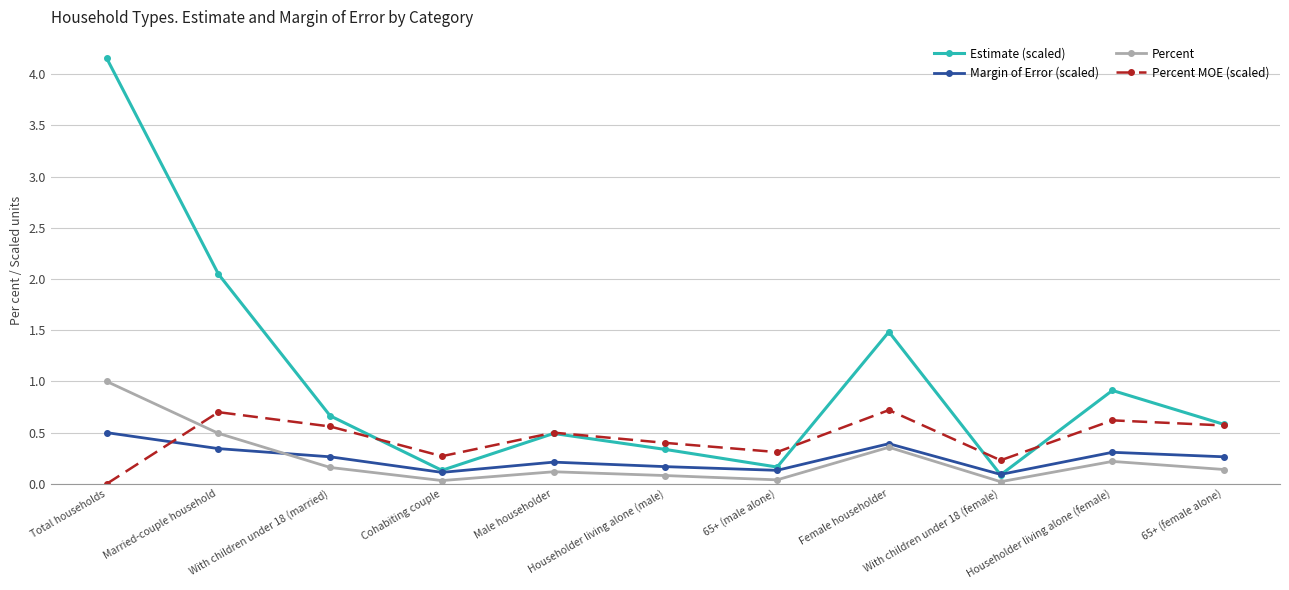

What is the difference between the maximum and second lowest values in the Estimate (scaled) series?

4.0